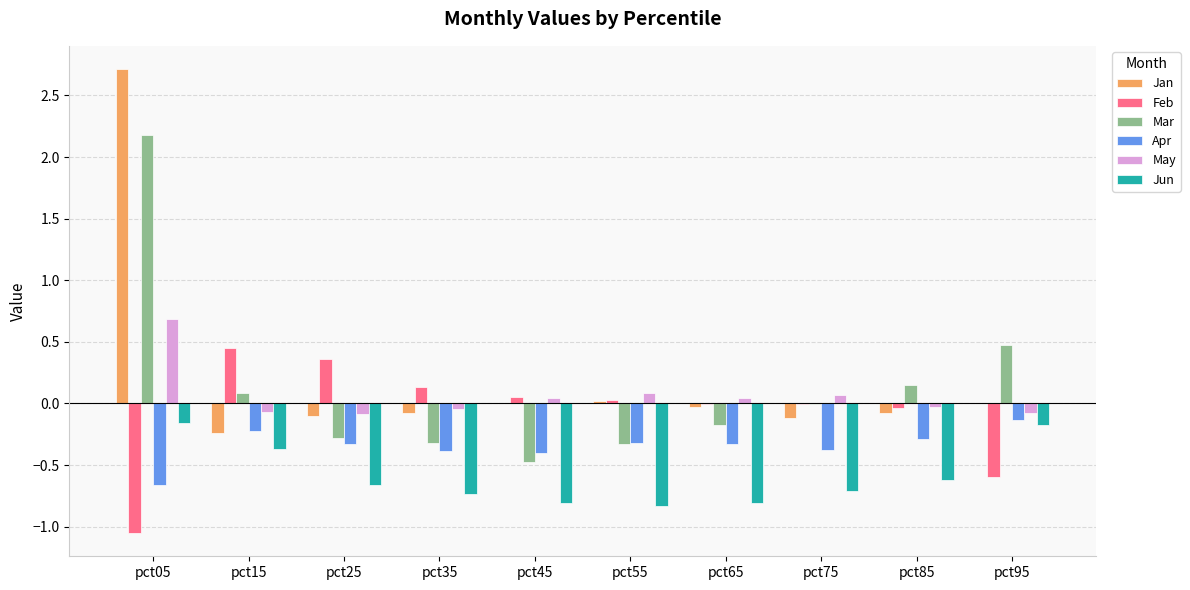

At which label does Jan first exceed 0?

pct05